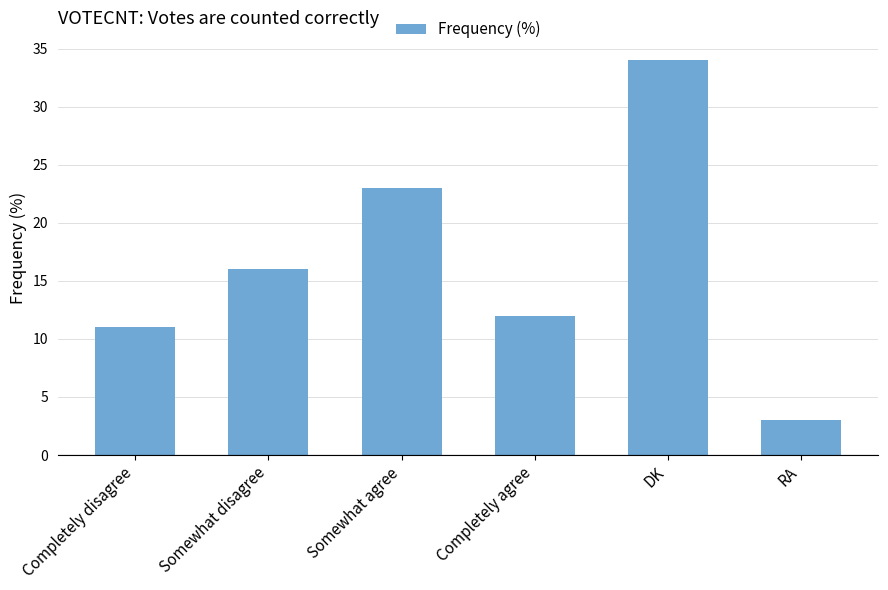

Which label corresponds to the smallest value in the chart?

RA